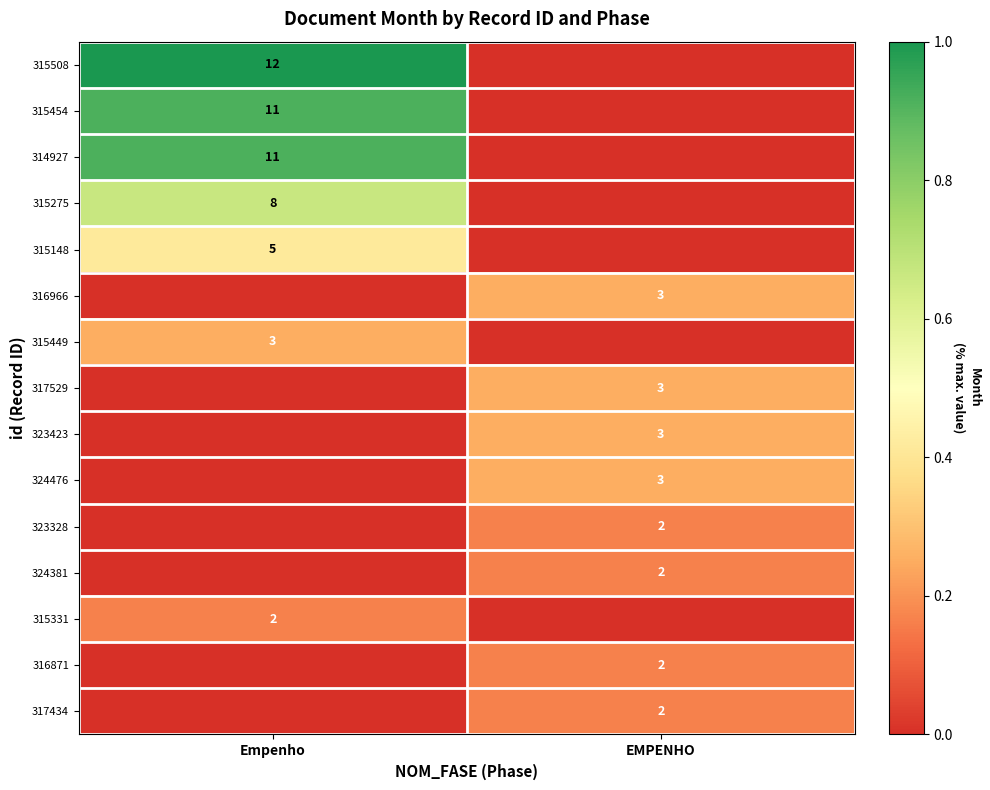

True or false: 315331 has a value of 1 at Empenho.

False